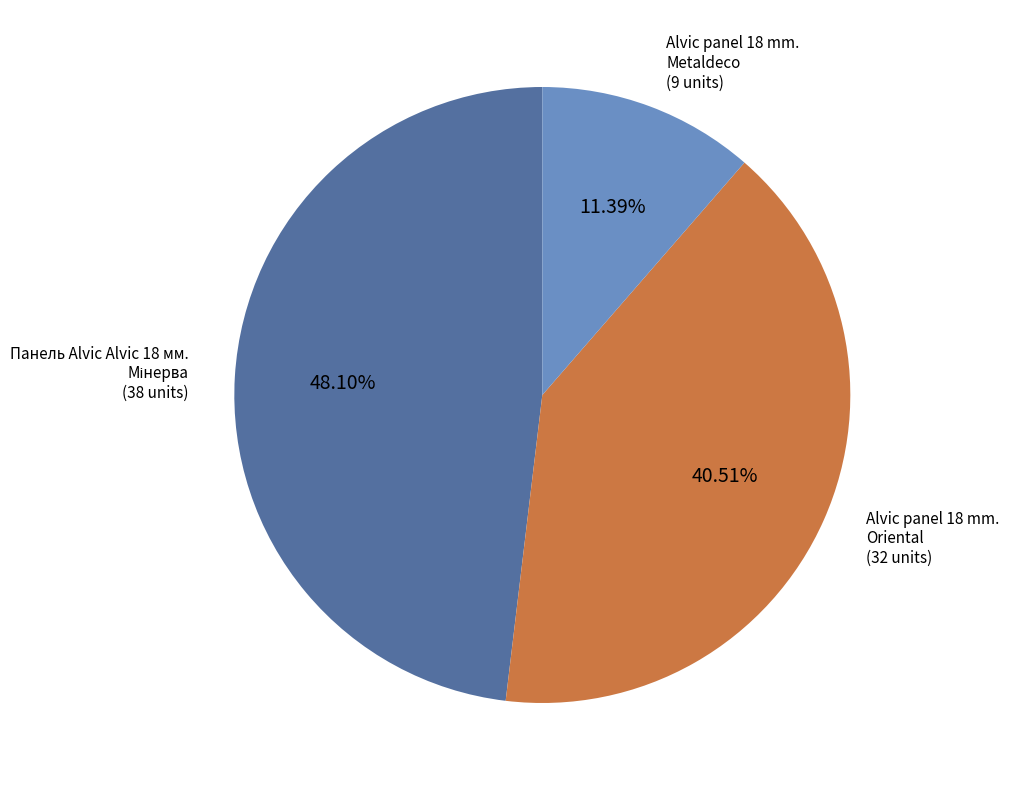

Does any single category account for the majority?

No